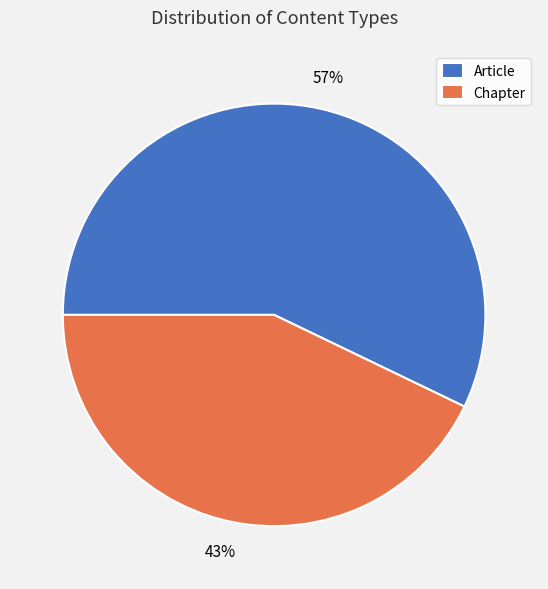

To the nearest percent, what is the average slice percentage?

50%